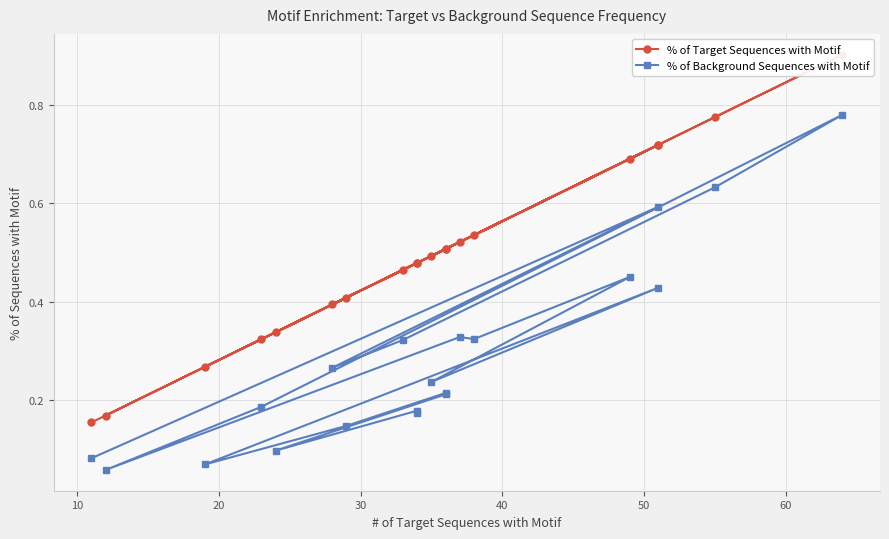

True or false: % of Target Sequences with Motif and % of Background Sequences with Motif cross at least once.

False